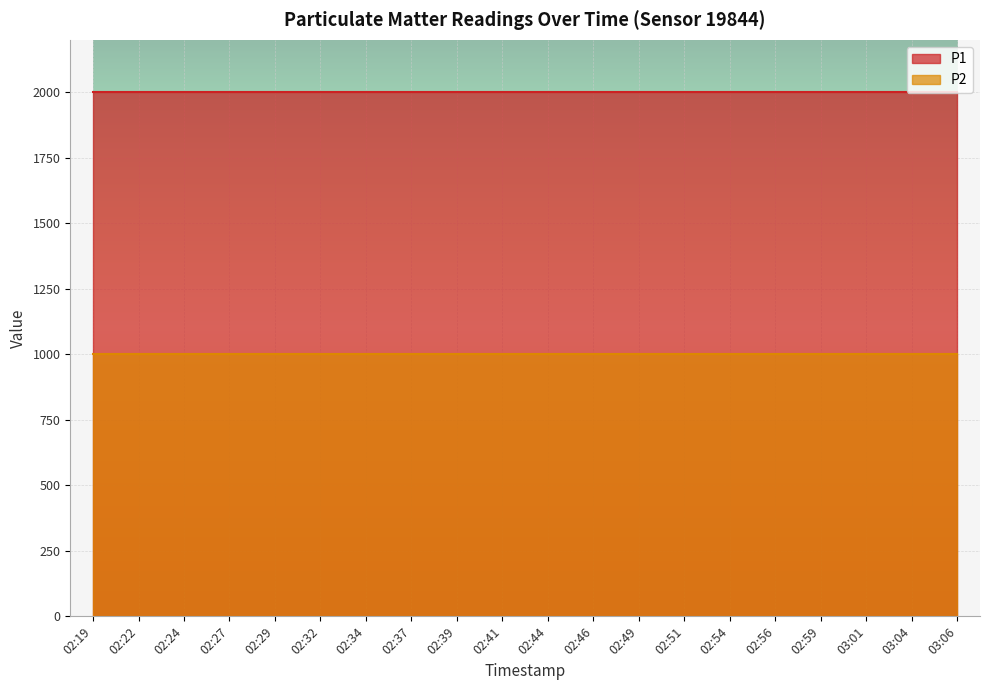

Rank the series at 03:01 from lowest to highest value.

P2, P1